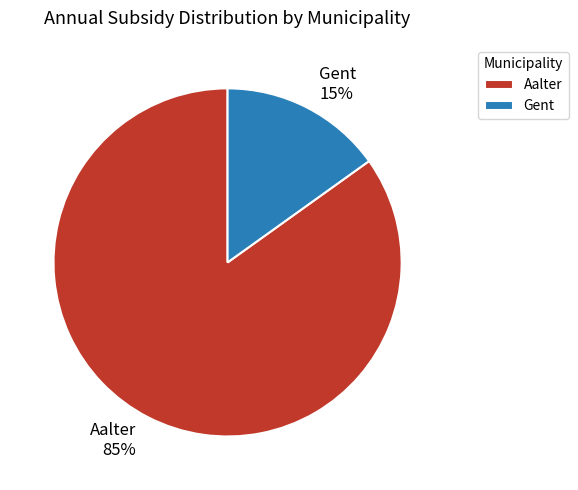

The Aalter slice represents 91% of the pie. True or false?

False